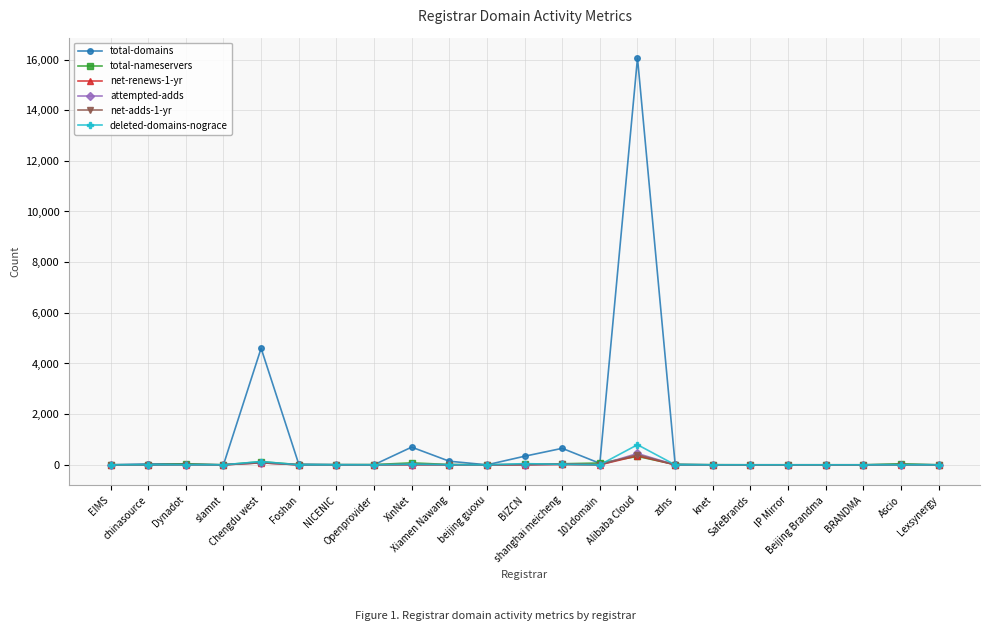

Which series has the largest range (max minus min)?

total-domains